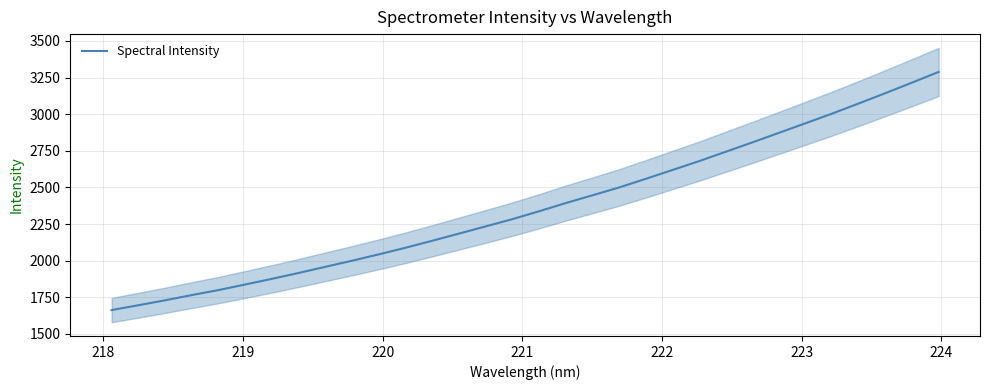

What is the sum of all values?

75820.4